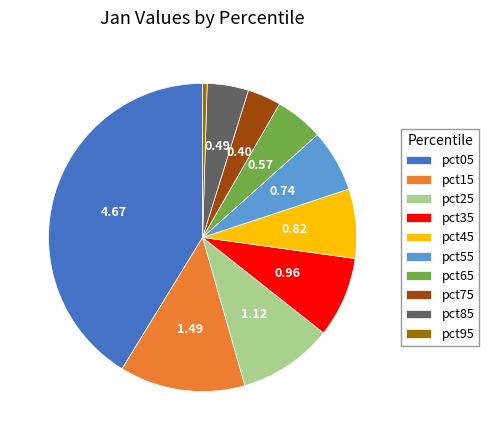

Does pct45 account for over 50% of the chart?

No